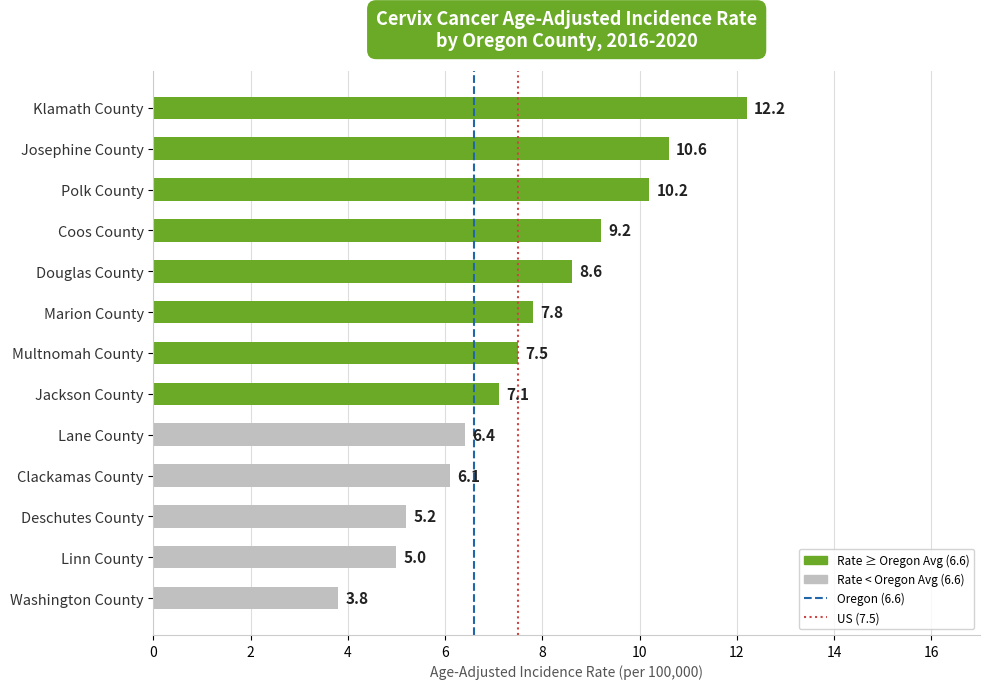

What is the change in value from Klamath County to Deschutes County?

-7.0